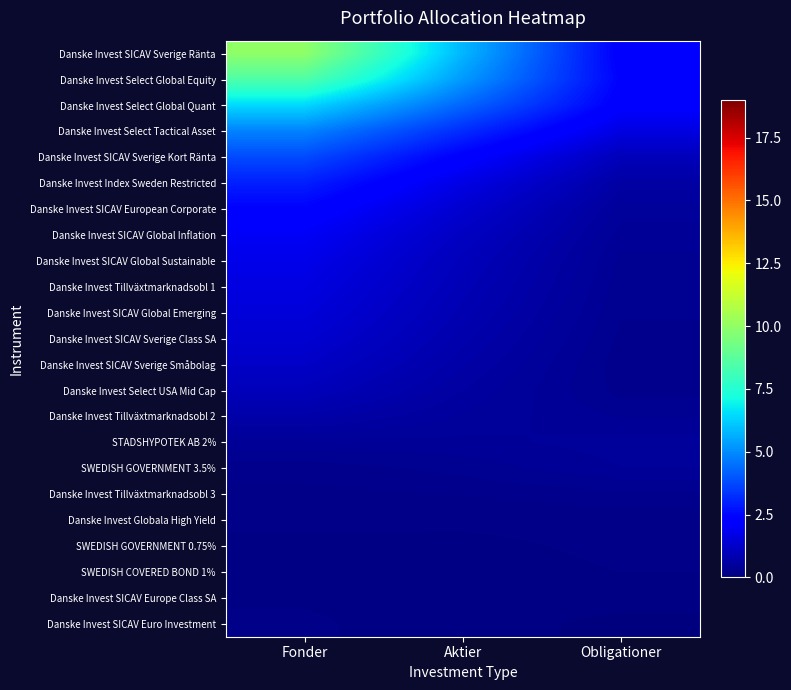

Reading left to right, extract all data points from this chart.

Danske Invest SICAV Sverige Ränta: Fonder=10.0	Aktier=5.8	Obligationer=2.3
Danske Invest Select Global Equity: Fonder=8.5	Aktier=5.3	Obligationer=2.4
Danske Invest Select Global Quant: Fonder=6.4	Aktier=4.3	Obligationer=2.2
Danske Invest Select Tactical Asset: Fonder=4.8	Aktier=3.2	Obligationer=1.6
Danske Invest SICAV Sverige Kort Ränta: Fonder=3.8	Aktier=2.3	Obligationer=1.0
Danske Invest Index Sweden Restricted: Fonder=3.0	Aktier=1.7	Obligationer=0.6
Danske Invest SICAV European Corporate: Fonder=2.4	Aktier=1.4	Obligationer=0.5
Danske Invest SICAV Global Inflation: Fonder=2.0	Aktier=1.1	Obligationer=0.4
Danske Invest SICAV Global Sustainable: Fonder=1.8	Aktier=1.0	Obligationer=0.4
Danske Invest Tillväxtmarknadsobl 1: Fonder=1.7	Aktier=0.9	Obligationer=0.3
Danske Invest SICAV Global Emerging: Fonder=1.5	Aktier=0.9	Obligationer=0.3
Danske Invest SICAV Sverige Class SA: Fonder=1.4	Aktier=0.8	Obligationer=0.3
Danske Invest SICAV Sverige Småbolag: Fonder=1.2	Aktier=0.7	Obligationer=0.3
Danske Invest Select USA Mid Cap: Fonder=1.0	Aktier=0.6	Obligationer=0.3
Danske Invest Tillväxtmarknadsobl 2: Fonder=0.7	Aktier=0.5	Obligationer=0.4
STADSHYPOTEK AB 2%: Fonder=0.4	Aktier=0.4	Obligationer=0.5
SWEDISH GOVERNMENT 3.5%: Fonder=0.2	Aktier=0.3	Obligationer=0.4
Danske Invest Tillväxtmarknadsobl 3: Fonder=0.2	Aktier=0.2	Obligationer=0.3
Danske Invest Globala High Yield: Fonder=0.2	Aktier=0.2	Obligationer=0.2
SWEDISH GOVERNMENT 0.75%: Fonder=0.1	Aktier=0.1	Obligationer=0.2
SWEDISH COVERED BOND 1%: Fonder=0.1	Aktier=0.1	Obligationer=0.1
Danske Invest SICAV Europe Class SA: Fonder=0.1	Aktier=0.1	Obligationer=0.1
Danske Invest SICAV Euro Investment: Fonder=0.2	Aktier=0.1	Obligationer=0.1